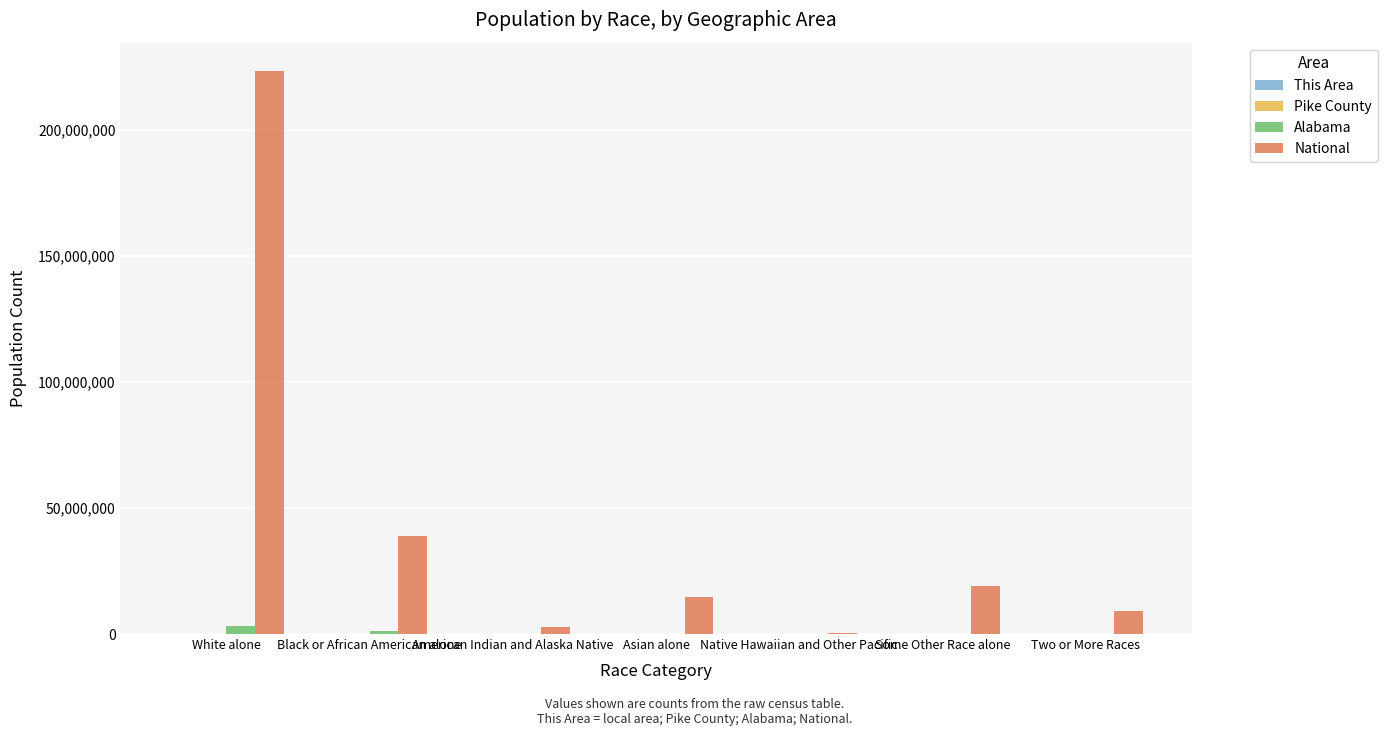

The National series shows 14971142 at Black or African American alone. True or false?

False